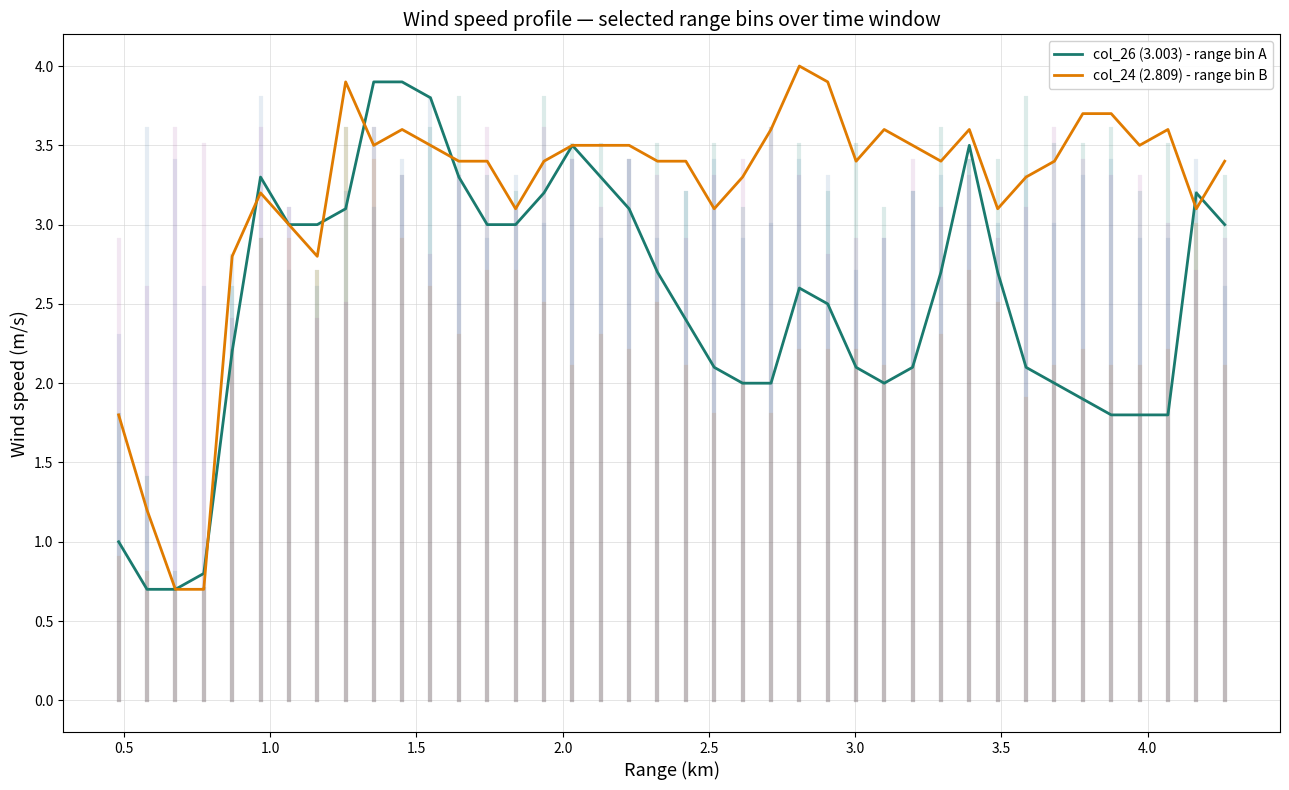

What is the highest value of the col_26 (3.003) - range bin A series?

3.9